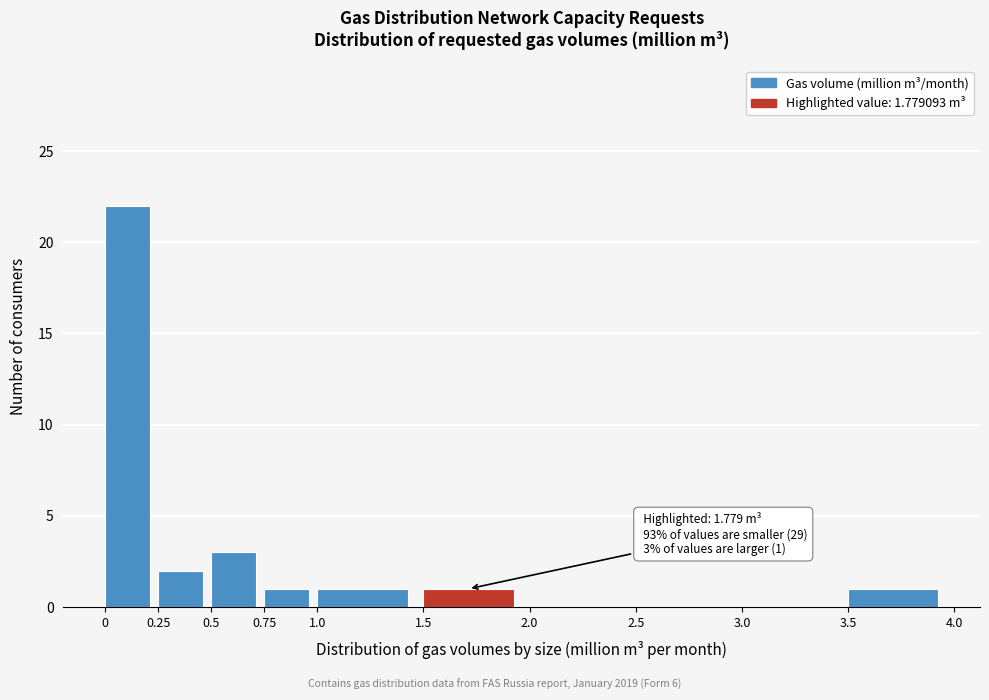

Which range on the x-axis has the tallest bar?

0 to 0.25